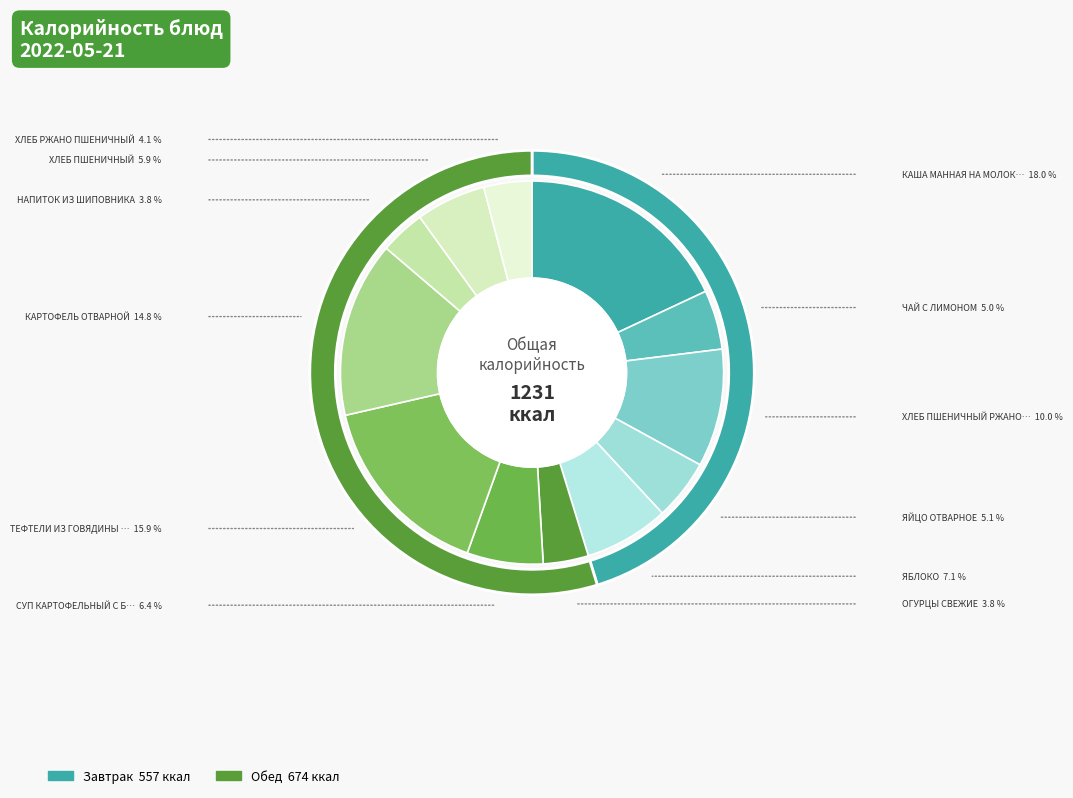

How many segments does this pie chart have?

12